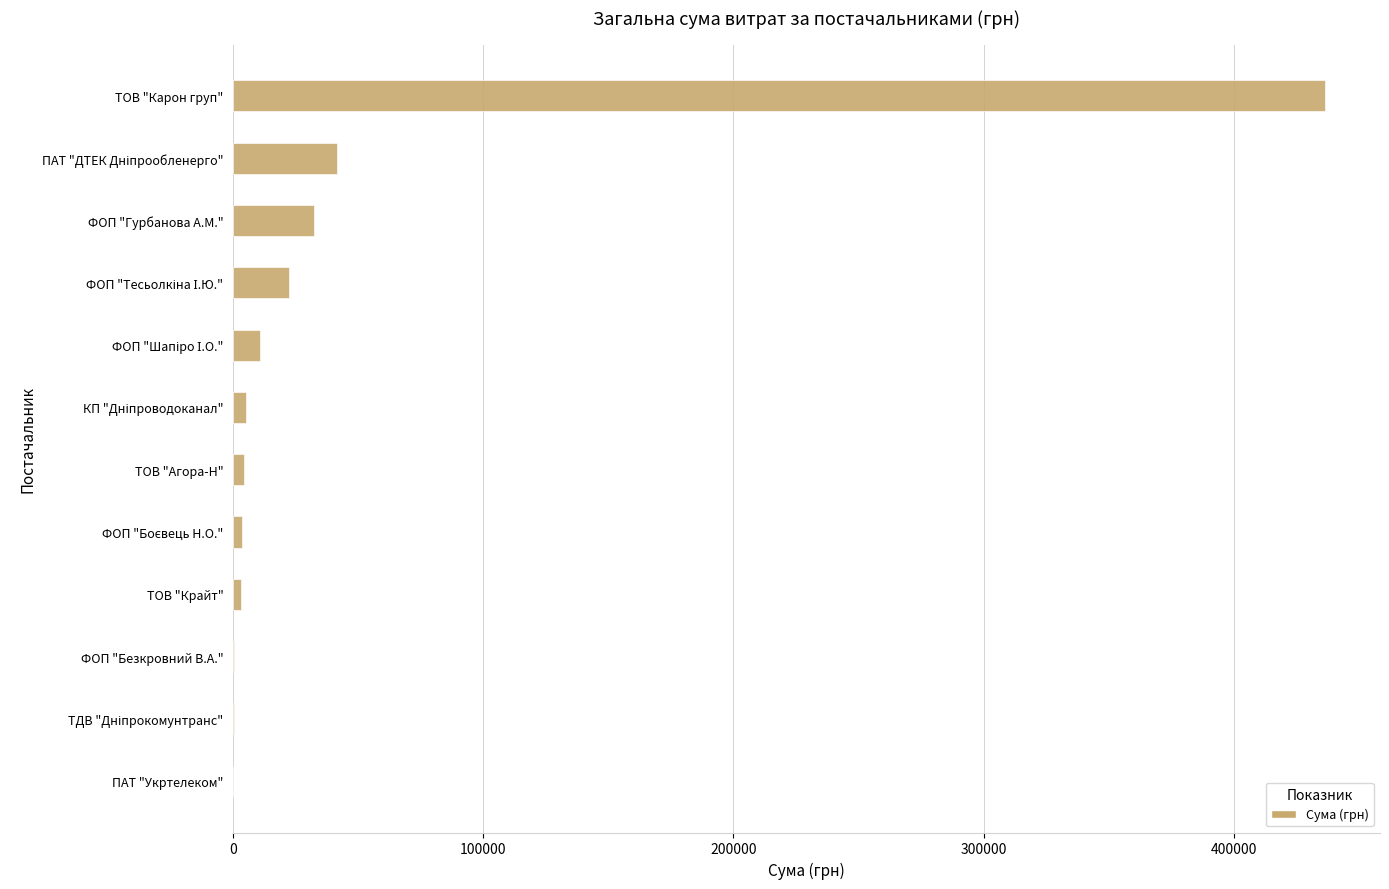

Count the number of data series in this chart.

1